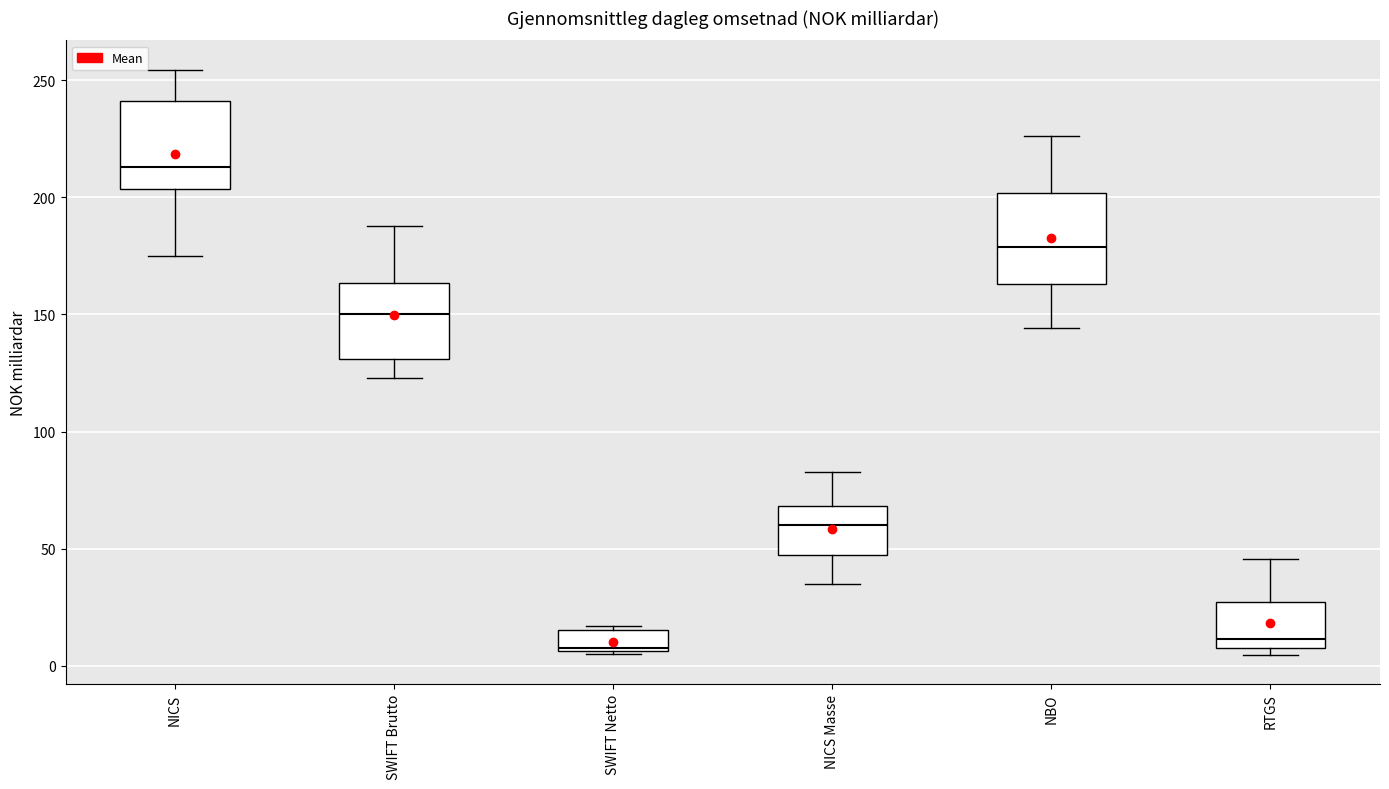

Where does the upper whisker of the box for NICS Masse end on the y-axis? The values are not printed on the chart, so give them approximately, as read against the axis.

85